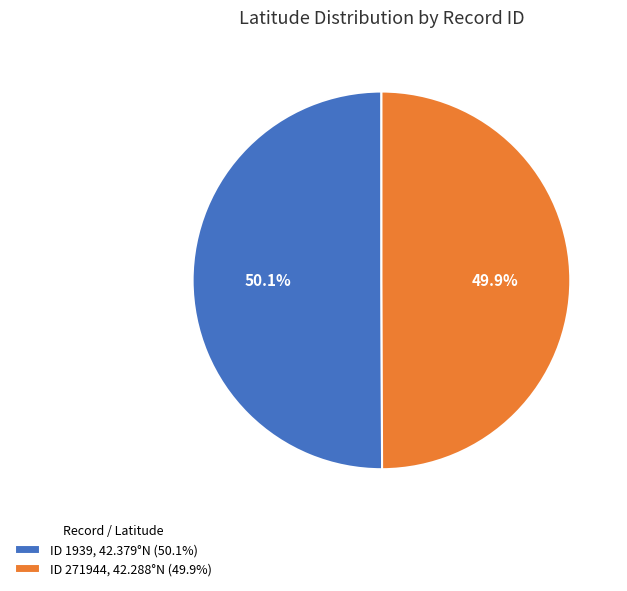

Is there a majority slice in this chart?

Yes